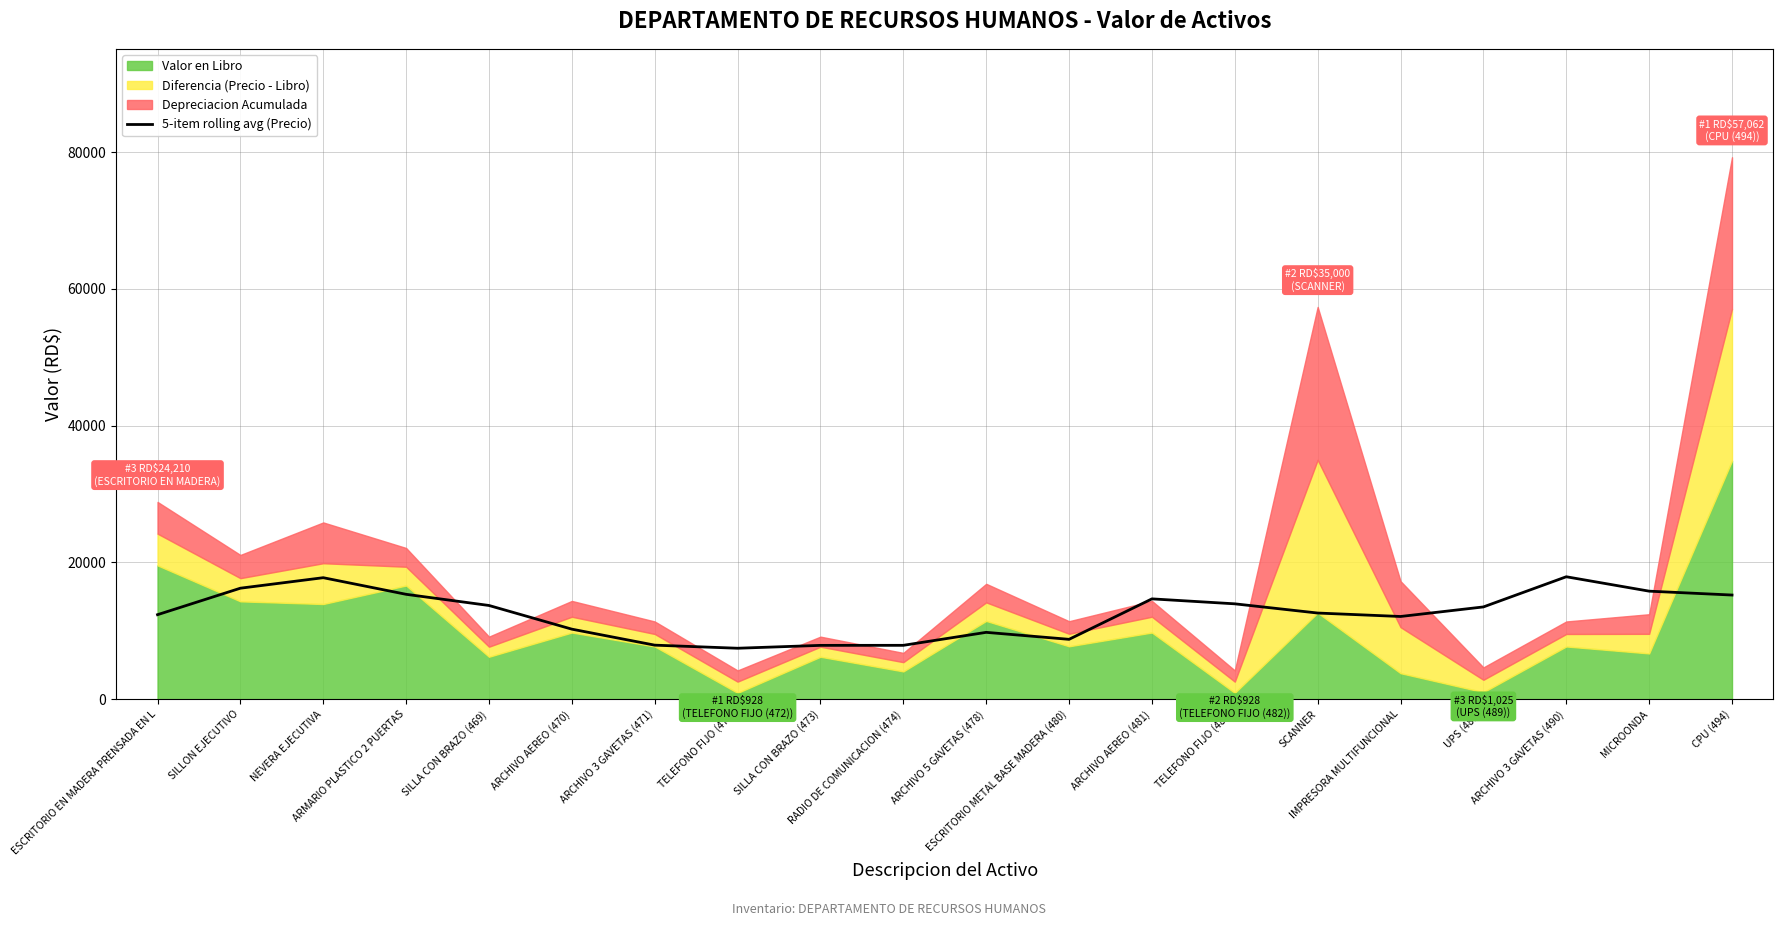

Does the chart have visible grid lines?

Yes